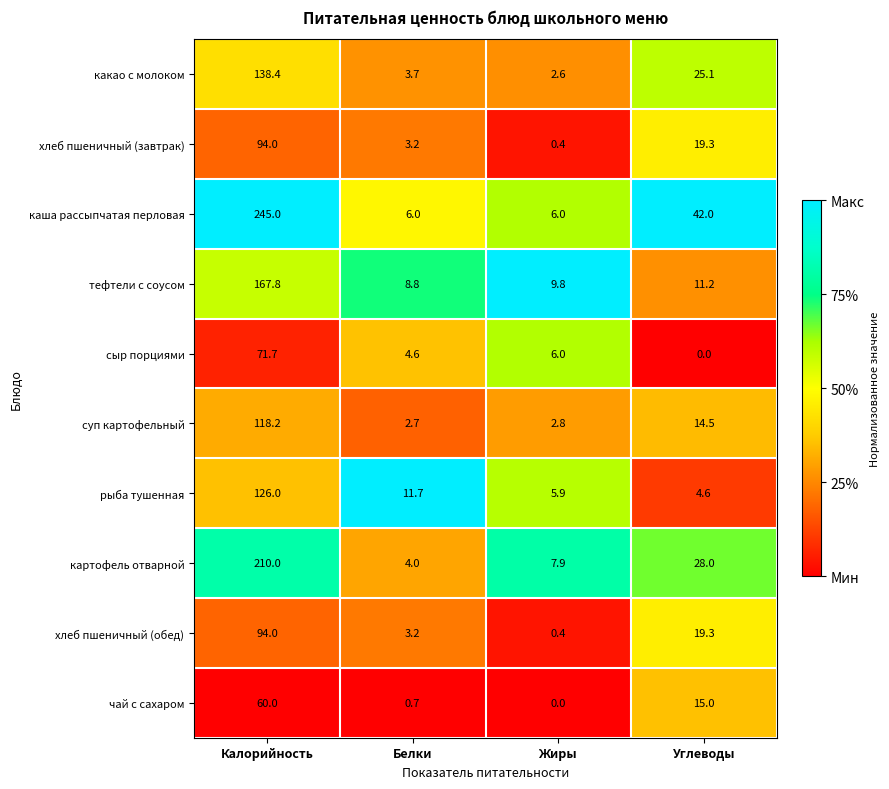

What is the difference between the чай с сахаром values at Углеводы and Жиры?

15.0